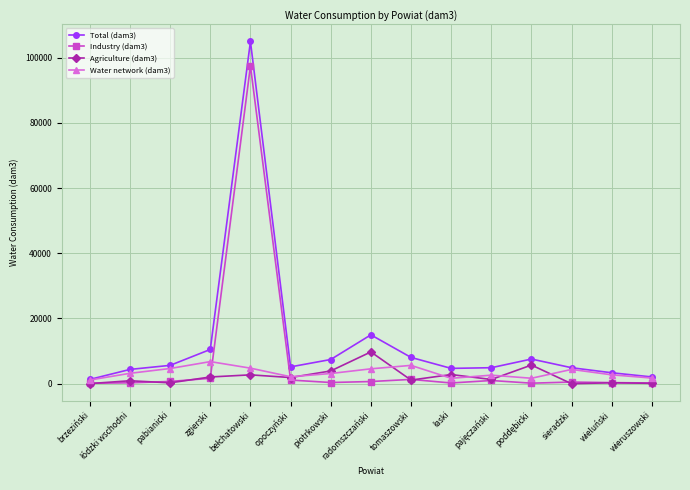

The Agriculture (dam3) series shows 2683.6 at radomszczański. True or false?

False